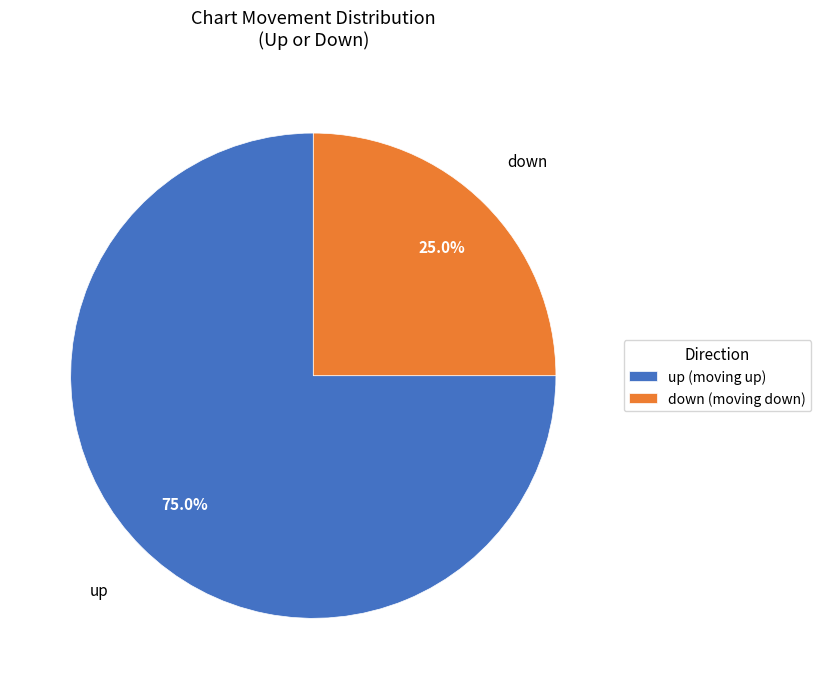

What percentage do up and down together represent?

100.0%